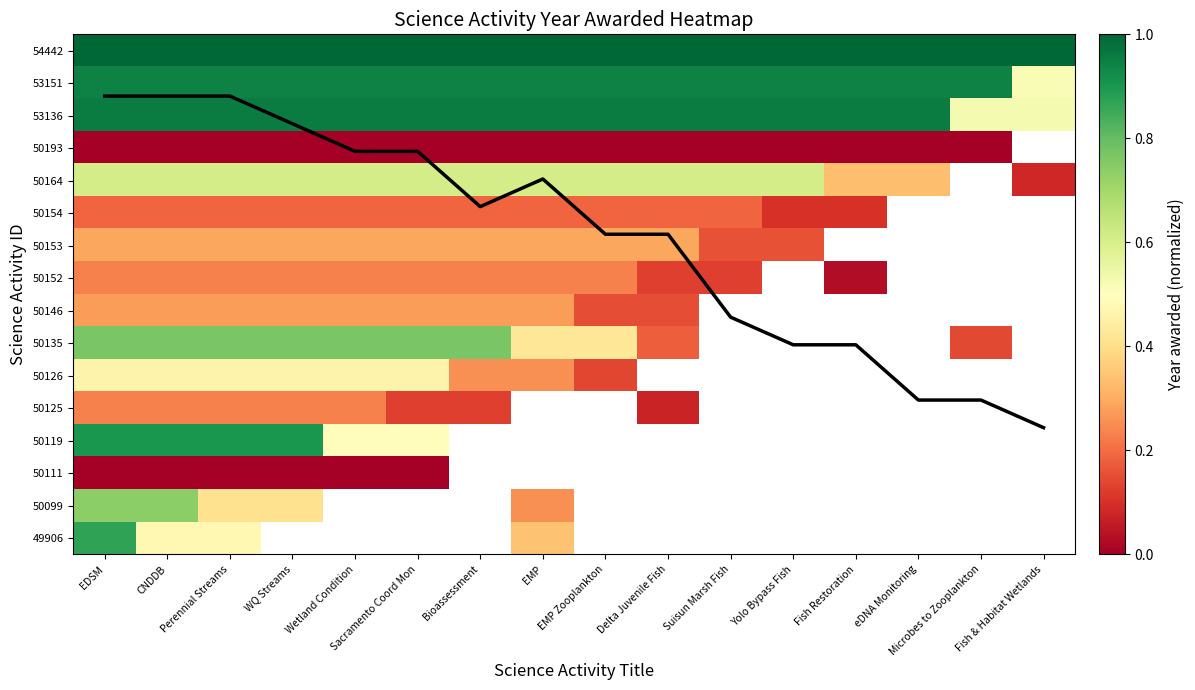

At Microbes to Zooplankton, list the series in order from smallest to largest.

Coverage curve, 49906, 50099, 50111, 50119, 50125, 50126, 50135, 50146, 50152, 50153, 50154, 50164, 50193, 53136, 53151, 54442